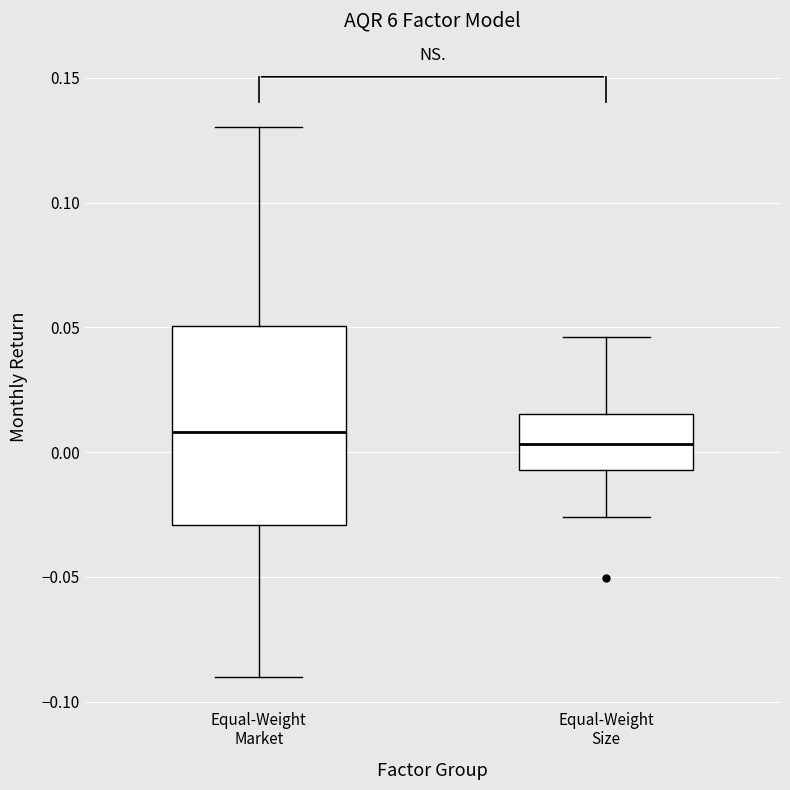

Reading left to right, transcribe this box plot: for each box, give where its median line is, the range the box spans, and where its two whiskers end, as read against the y-axis. The values are not printed on the chart, so give them approximately, as read against the axis.

Equal-Weight Market: median 0.010, box -0.030 to 0.050, whiskers -0.090 to 0.130
Equal-Weight Size: median 0.005, box -0.005 to 0.015, whiskers -0.025 to 0.045